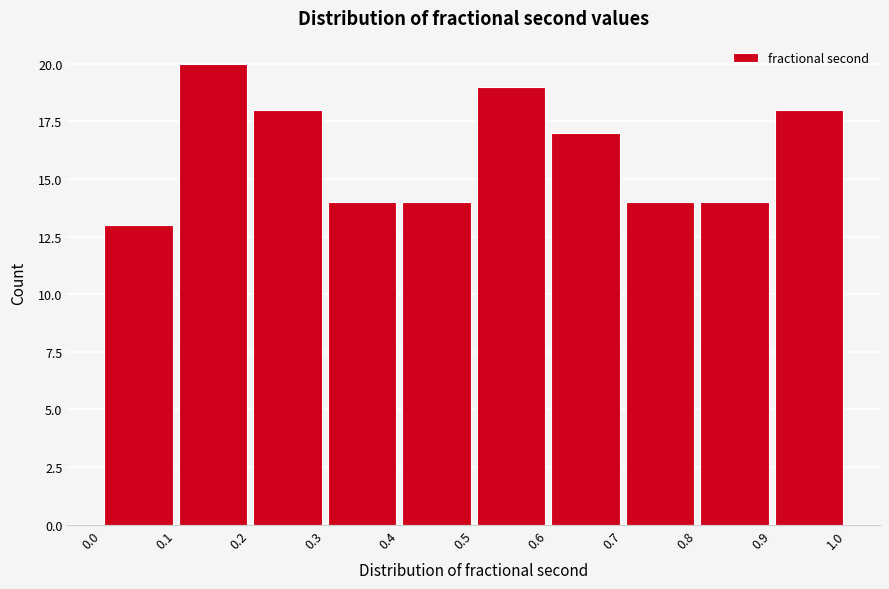

Which range on the x-axis has the tallest bar?

0.1 to 0.2